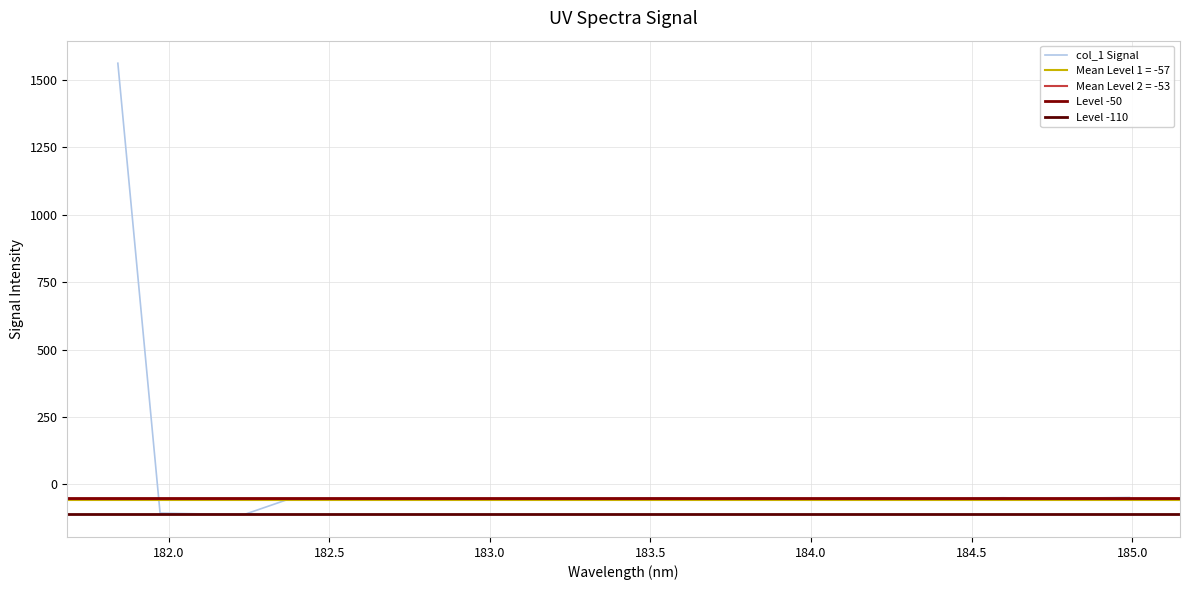

Reading left to right, extract all data points from this chart.

1562.3	-106.8	-109.8	-111.7	-57.7	-55.3	-58.0	-56.8	-56.0	-54.6	-57.1	-56.0	-52.5	-50.6	-56.1	-50.2	-52.8	-53.1	-50.3	-53.3	-53.3	-49.8	-53.5	-50.7	-48.8